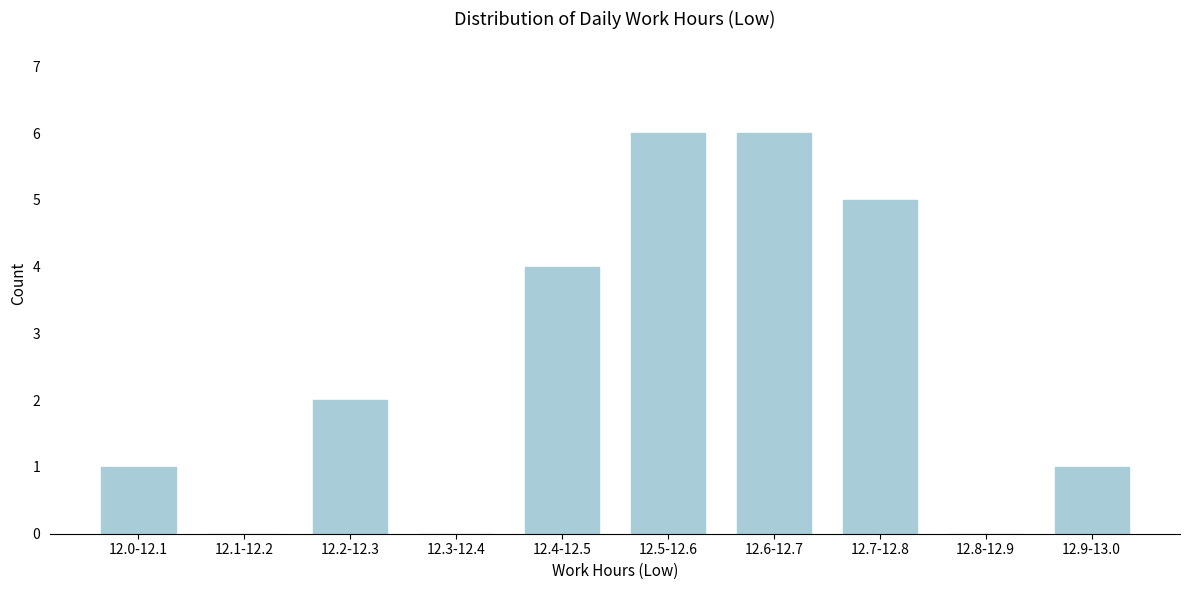

Reading left to right, what are all the values shown in this chart?

12.0-12.1=1	12.1-12.2=0	12.2-12.3=2	12.3-12.4=0	12.4-12.5=4	12.5-12.6=6	12.6-12.7=6	12.7-12.8=5	12.8-12.9=0	12.9-13.0=1